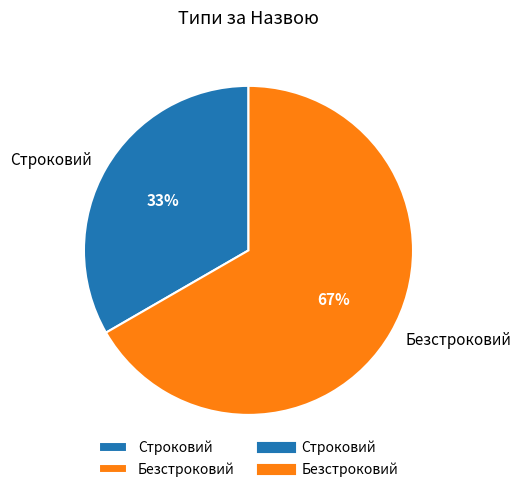

What percentage is the Строковий slice, to the nearest percent?

33%